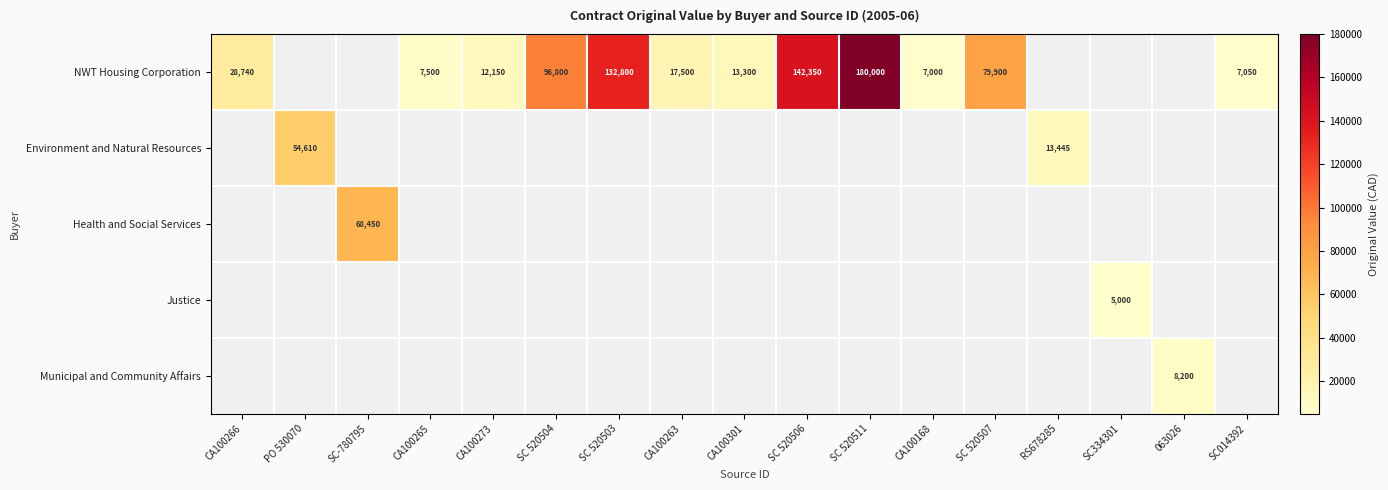

The value of NWT Housing Corporation at CA100263 is 17500. True or false?

True